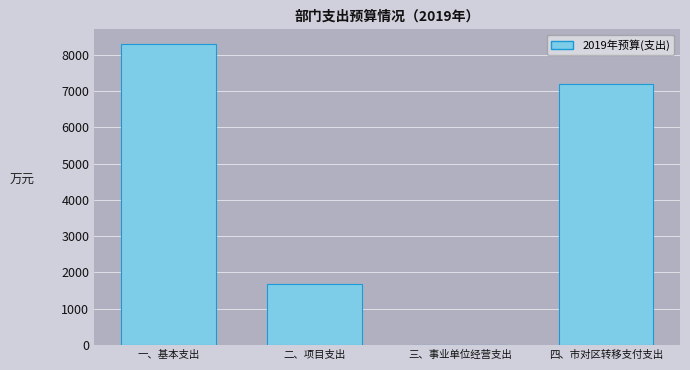

Does the chart contain stacked bars?

No